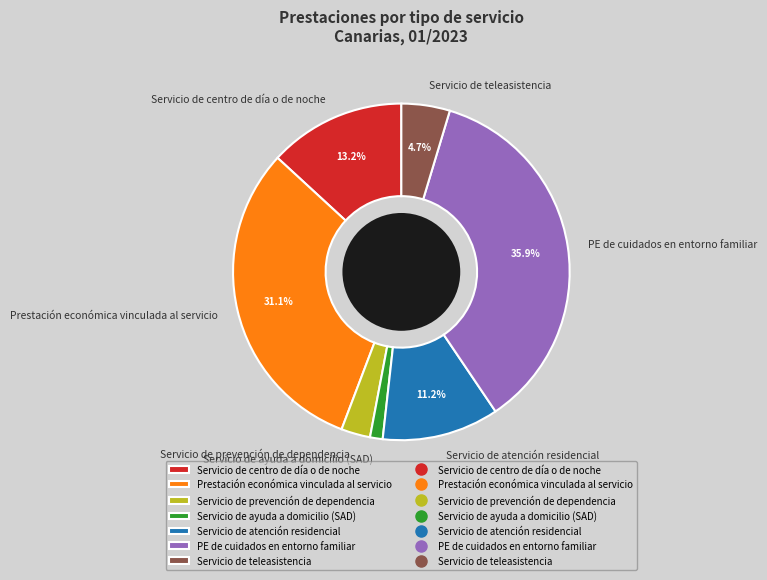

To the nearest percent, what portion does Servicio de atención residencial represent?

11%